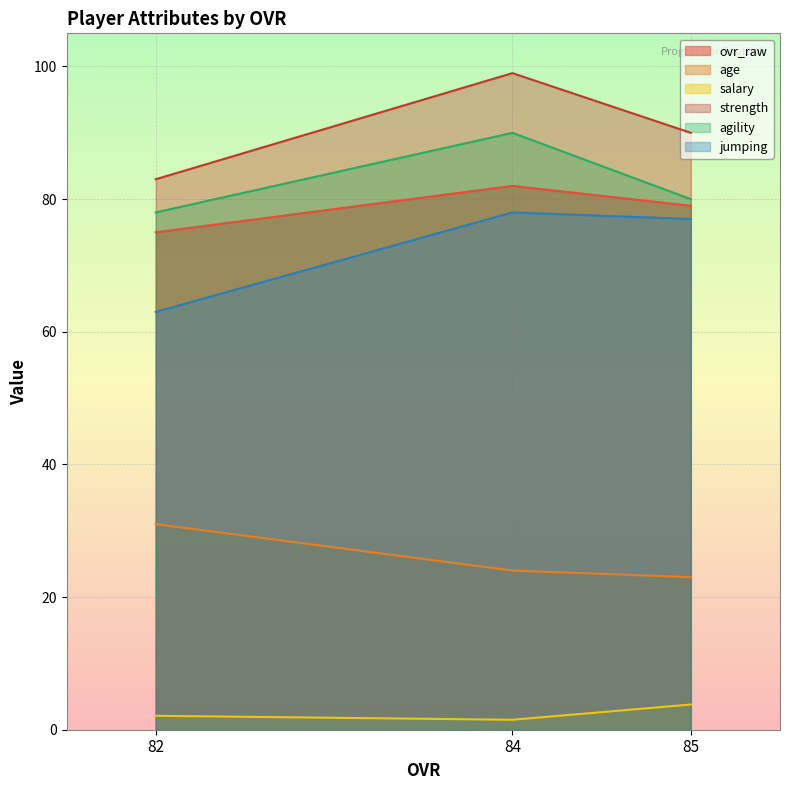

Between 85 and 82, which series saw the biggest shift?

jumping